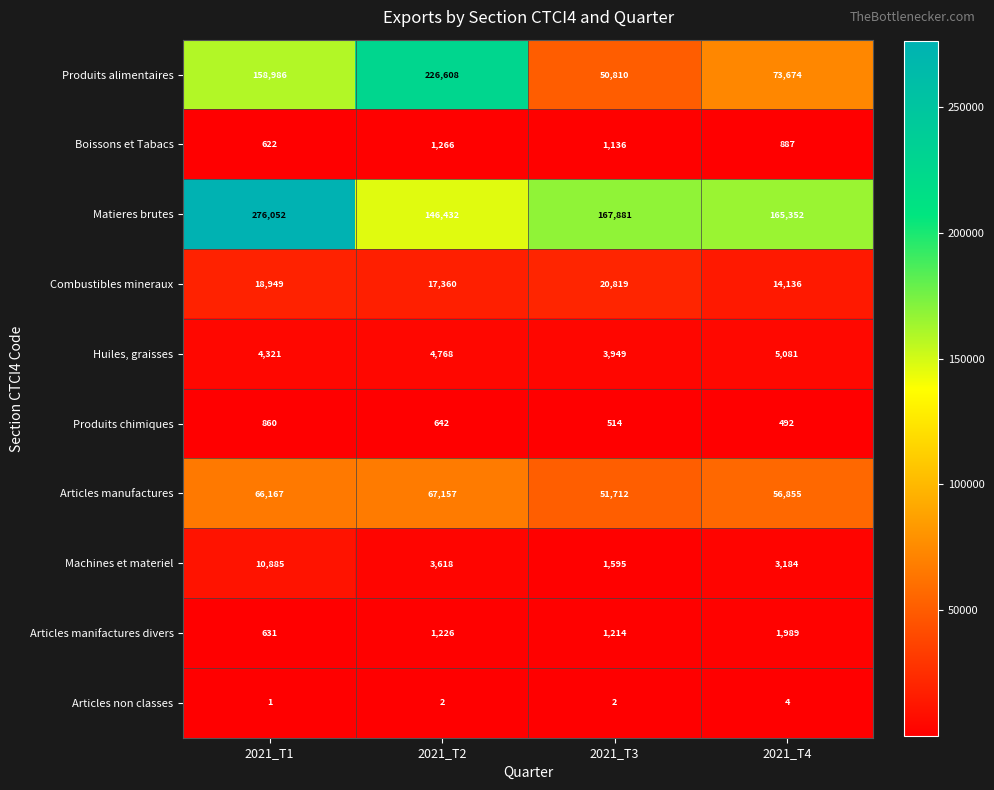

Which series has the largest total across all categories?

Matieres brutes